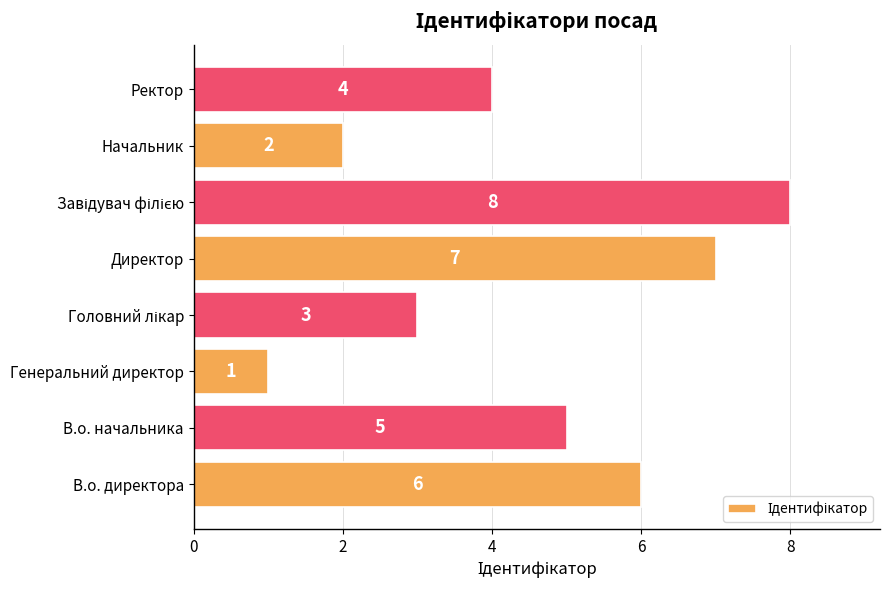

How many values are below 5?

4